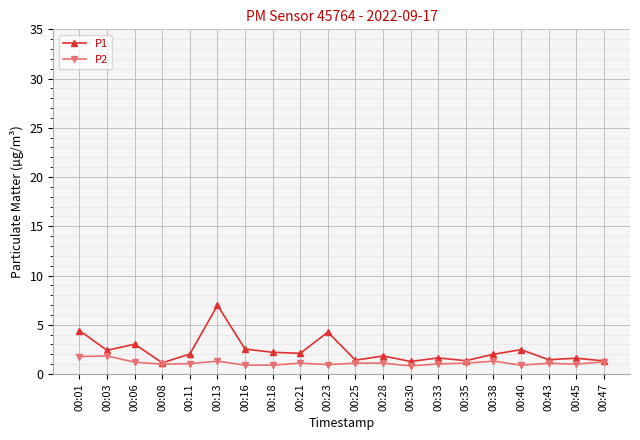

True or false: P1 has a value of 1.4 at 00:35.

True